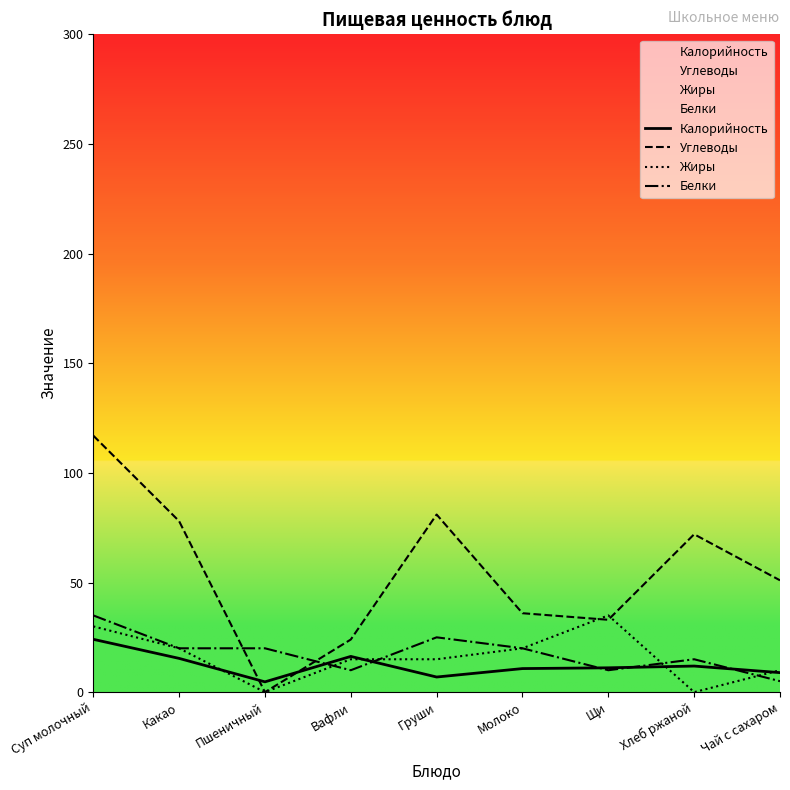

Reading right to left, what are all the values shown in this chart?

Калорийность: Чай с сахаром=8.9	Хлеб ржаной=11.9	Щи=11.1	Молоко=10.8	Груши=6.9	Вафли=16.3	Пшеничный=4.7	Какао=15.4	Суп молочный=24.1
Углеводы: Чай с сахаром=51.0	Хлеб ржаной=72.0	Щи=33.0	Молоко=36.0	Груши=81.0	Вафли=24.0	Пшеничный=0.0	Какао=78.0	Суп молочный=117.0
Жиры: Чай с сахаром=10.0	Хлеб ржаной=0.0	Щи=35.0	Молоко=20.0	Груши=15.0	Вафли=15.0	Пшеничный=0.0	Какао=20.0	Суп молочный=30.0
Белки: Чай с сахаром=5.0	Хлеб ржаной=15.0	Щи=10.0	Молоко=20.0	Груши=25.0	Вафли=10.0	Пшеничный=20.0	Какао=20.0	Суп молочный=35.0